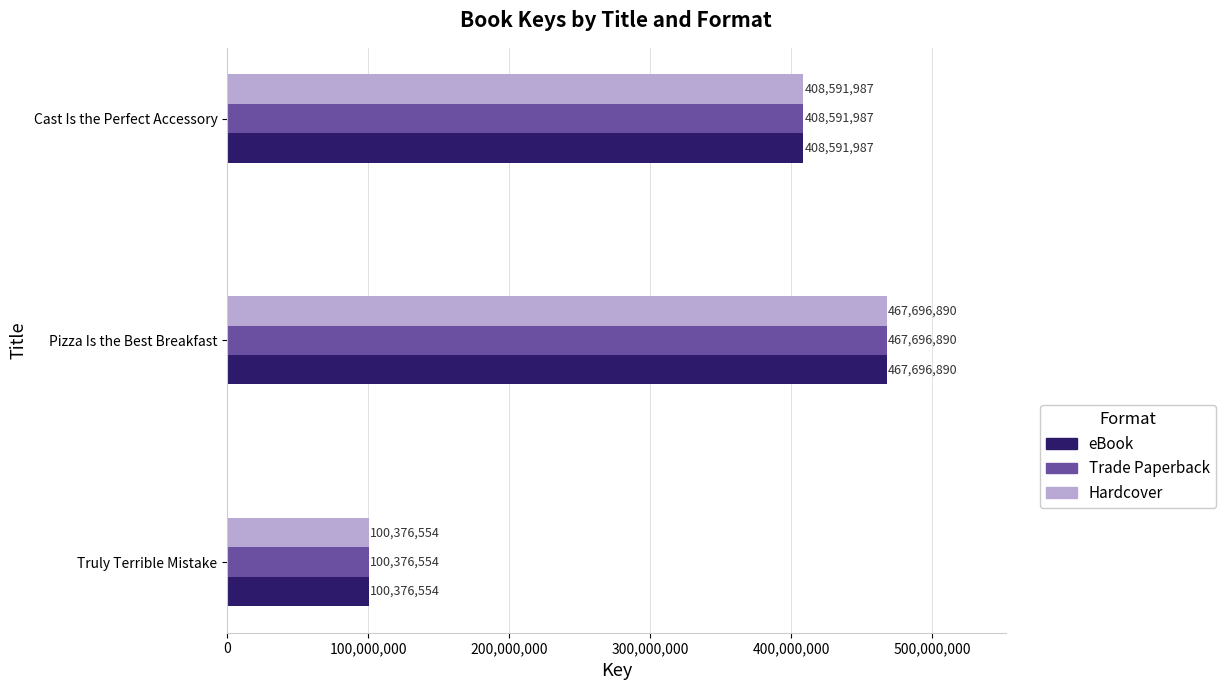

What value does the eBook series have at Truly Terrible Mistake, to the nearest 100?

100376600